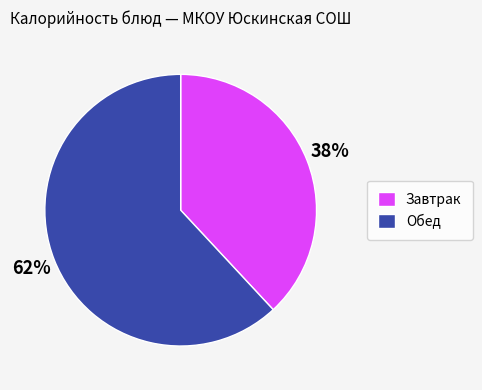

How many segments does this pie chart have?

2